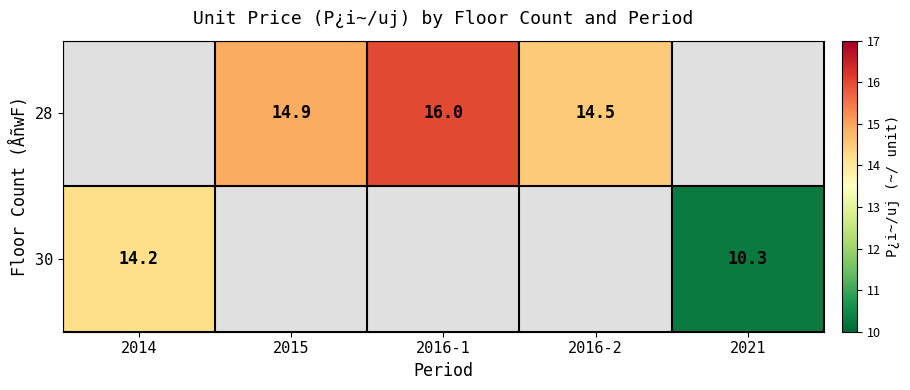

Is it true that 30 equals 17.3 at 2021?

False